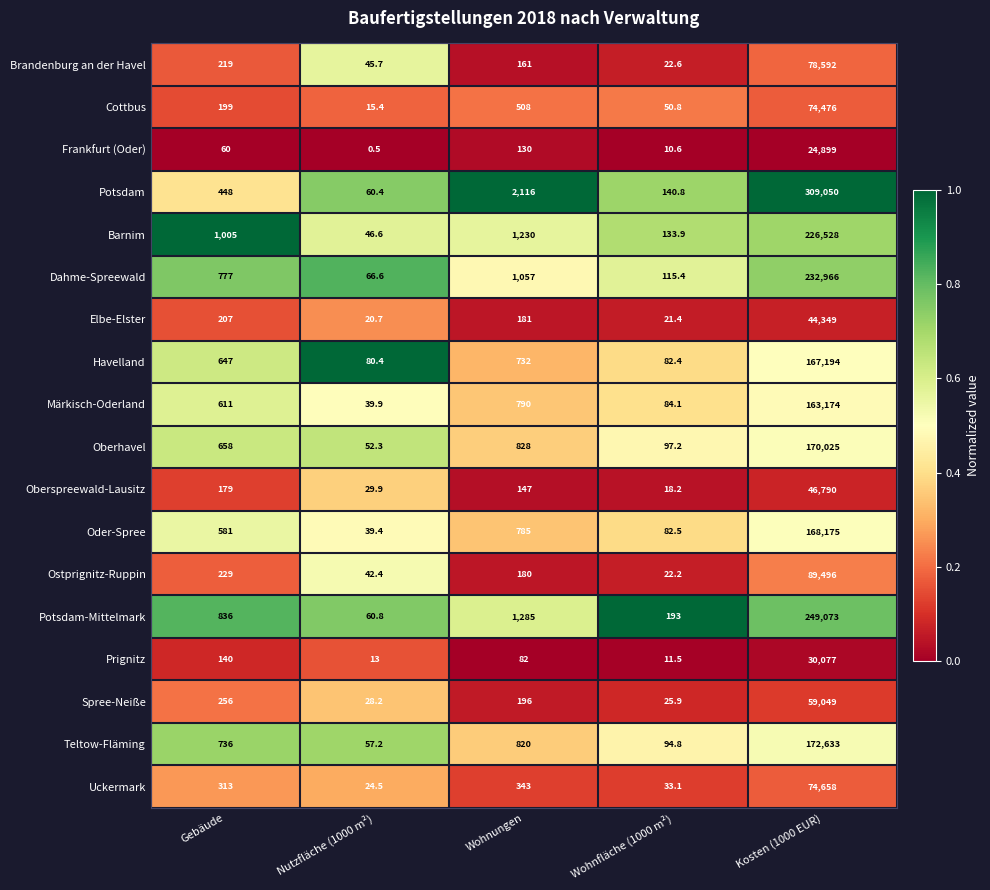

At which label does Ostprignitz-Ruppin first exceed 180?

Gebäude